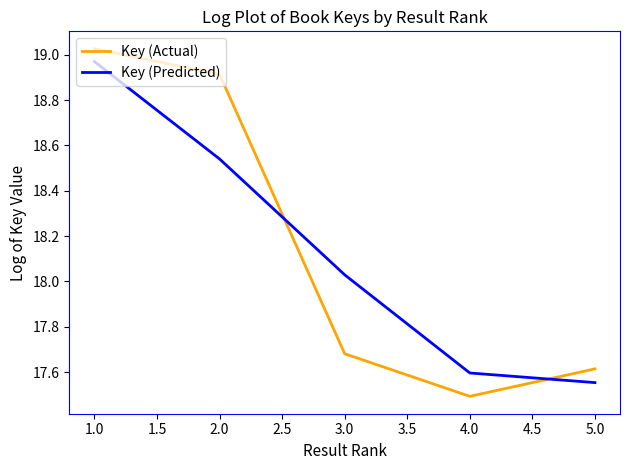

Rank the categories by Key (Predicted) value from lowest to highest.

5.0, 4.0, 3.0, 2.0, 1.0